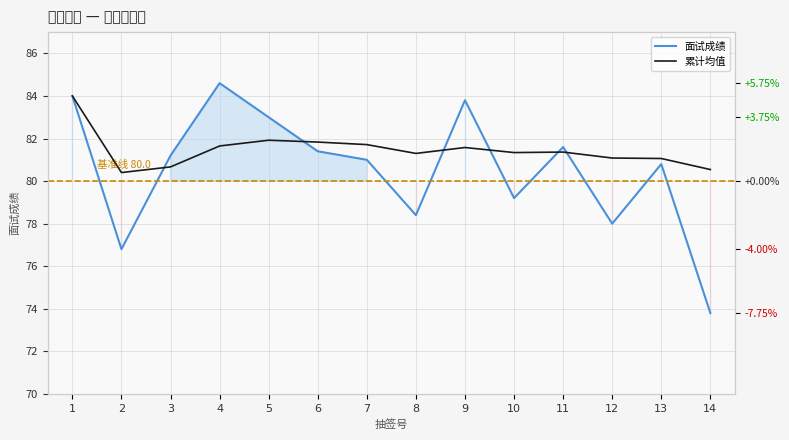

What is the total value across all series at 9?

165.4